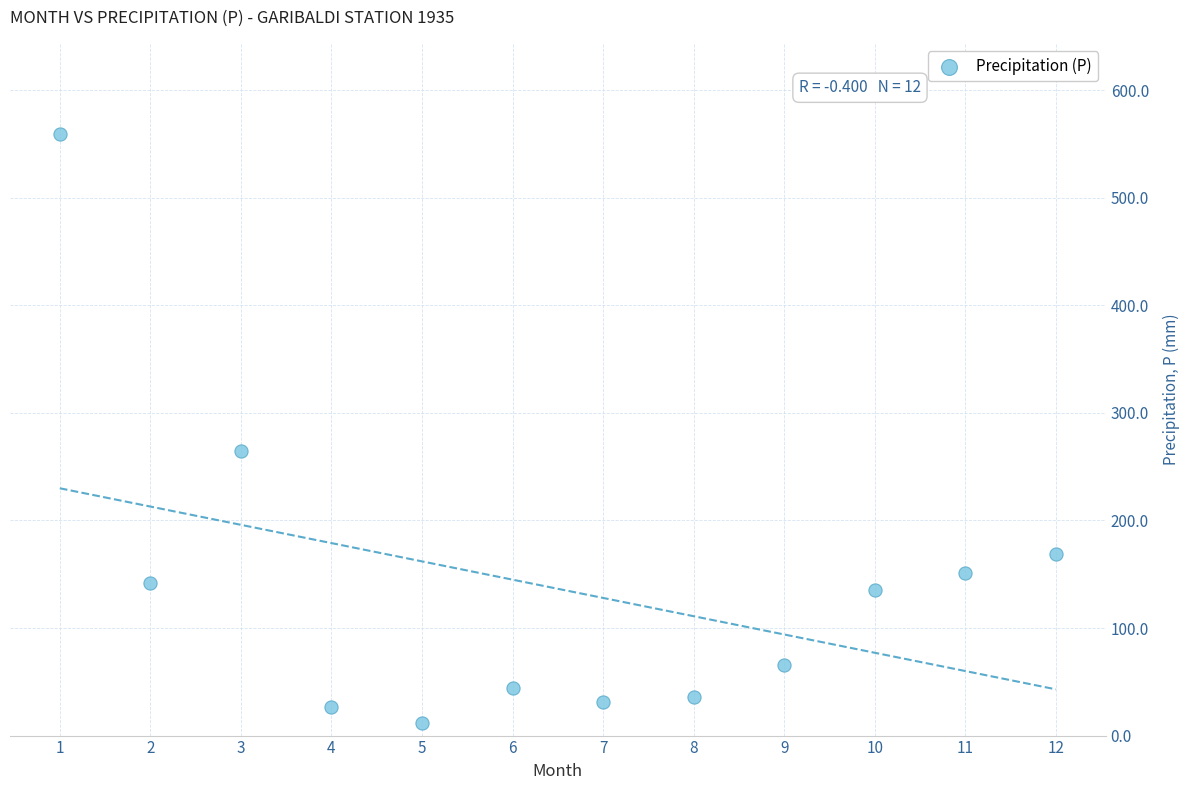

What is the average X value?

6.5